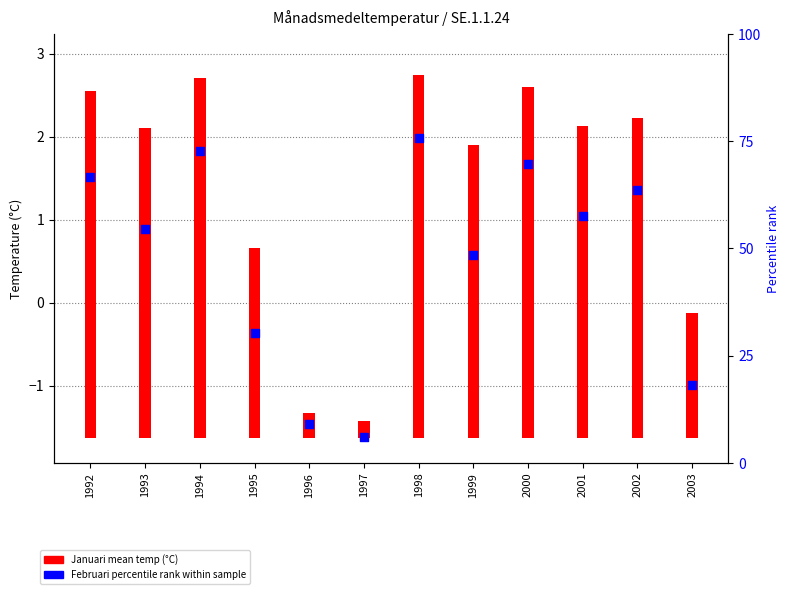

At which category is the sum across all series the highest?

1998